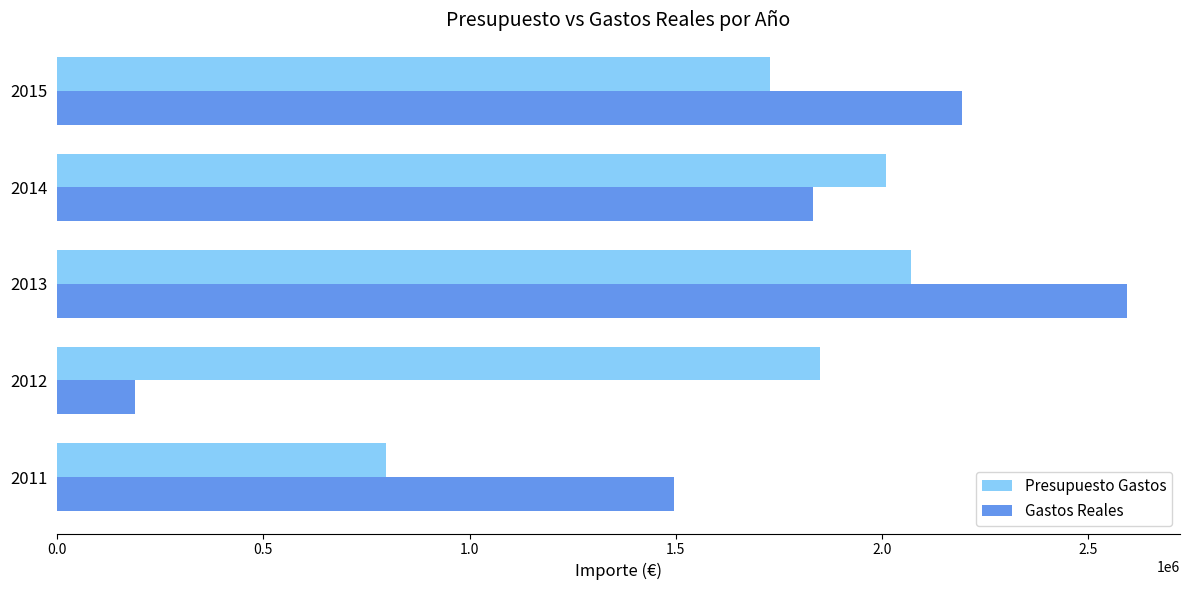

At which label does Presupuesto Gastos reach its peak?

2013